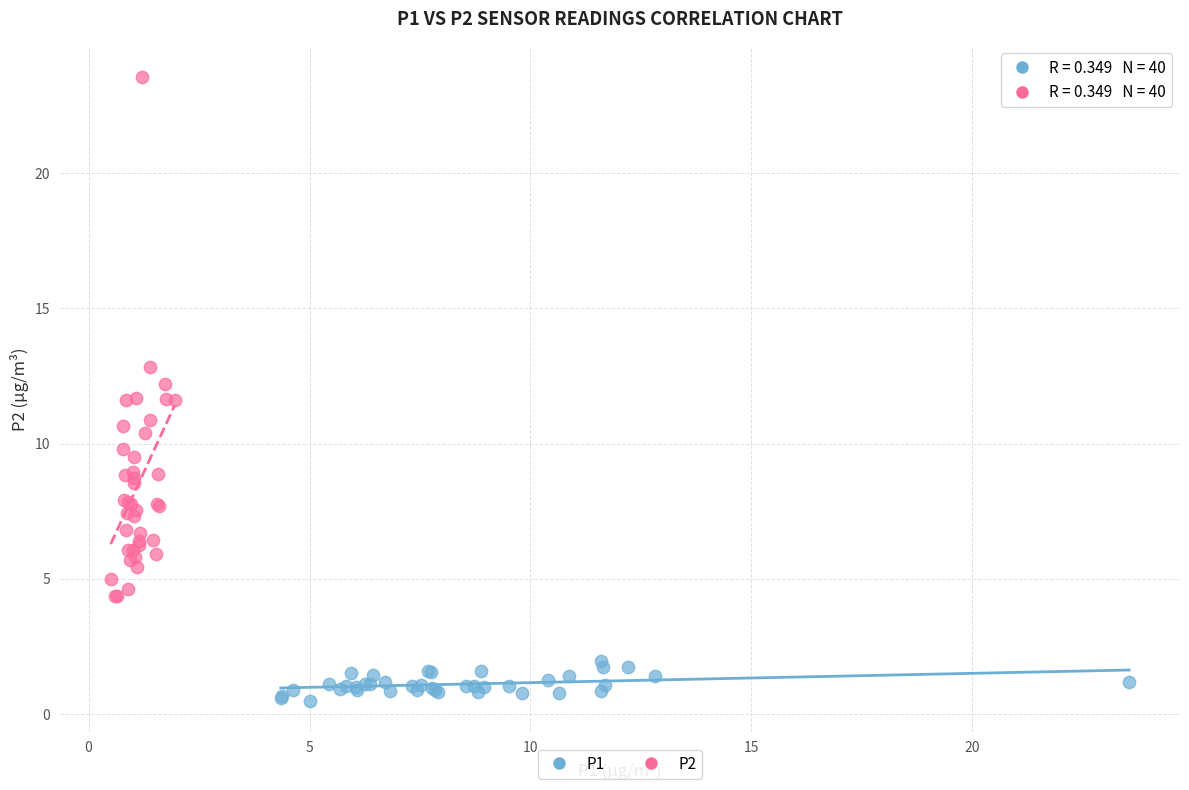

Which series reaches the minimum Y coordinate?

P1